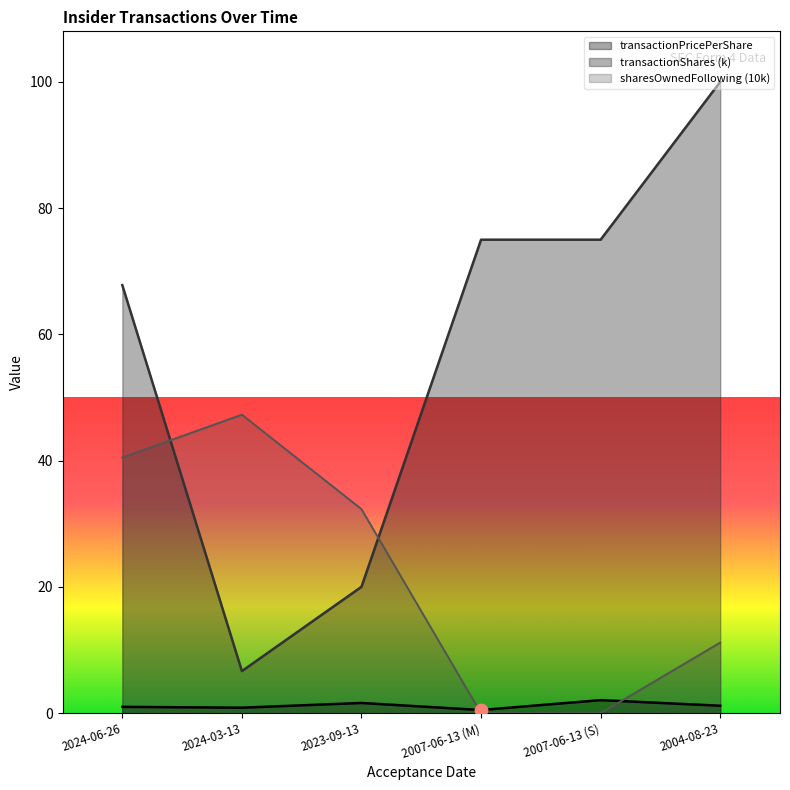

Which series reaches the minimum Y coordinate?

sharesOwnedFollowingTransaction